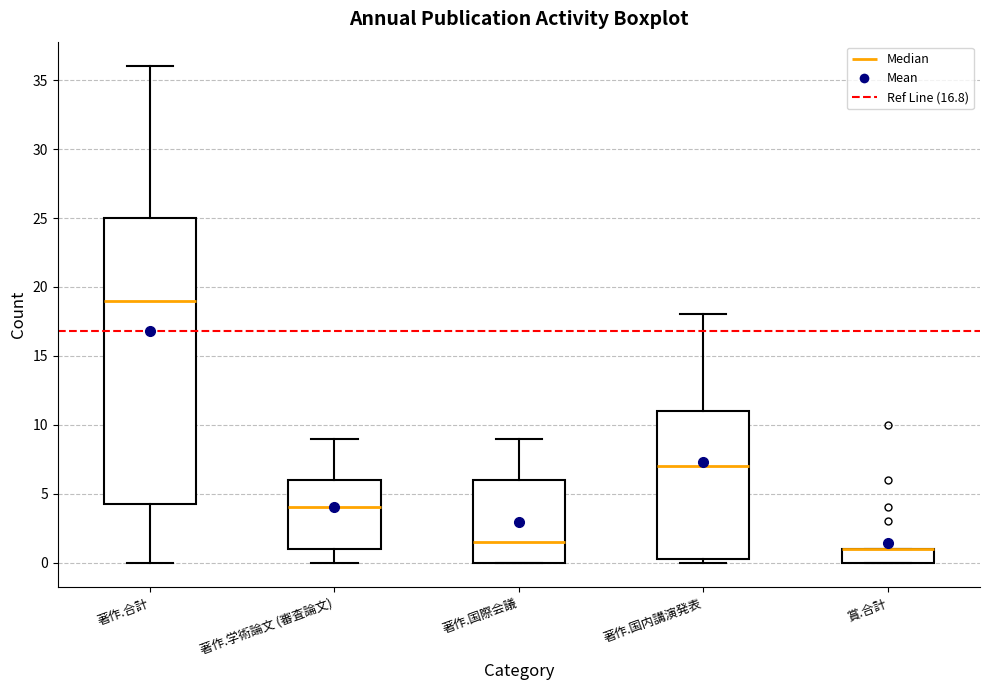

Where does the median line of the box for 著作.学術論文 (審査論文) sit on the y-axis? The values are not printed on the chart, so give them approximately, as read against the axis.

4.0